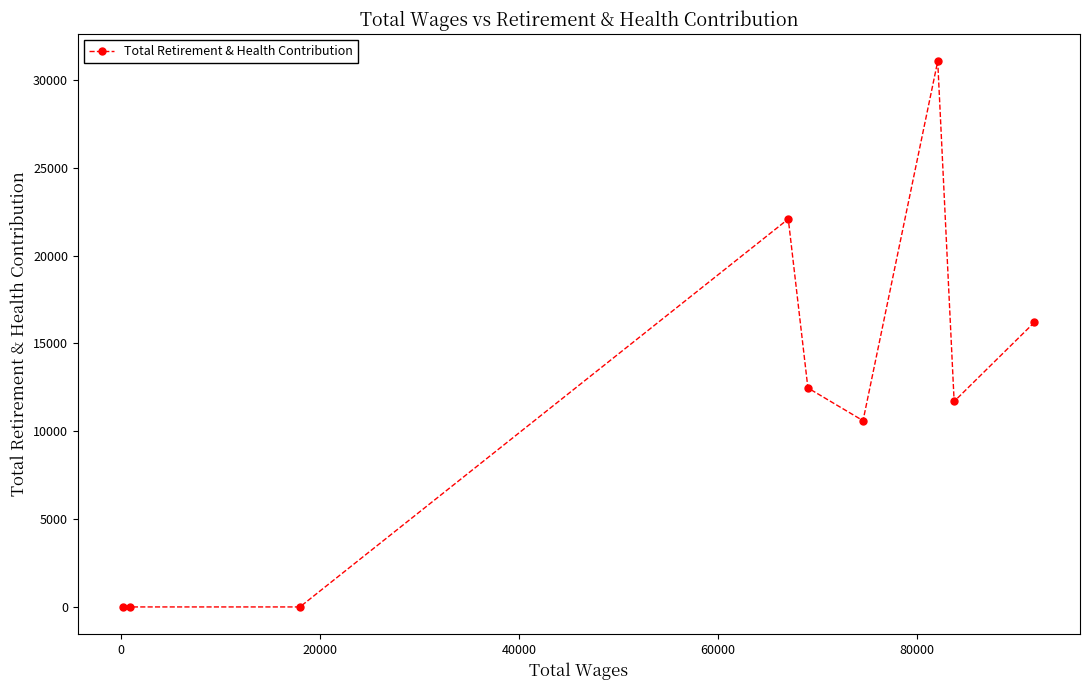

Reading left to right, transcribe all the data shown in this chart.

0	0	0	22086	12468	10604	31068	11699	16206